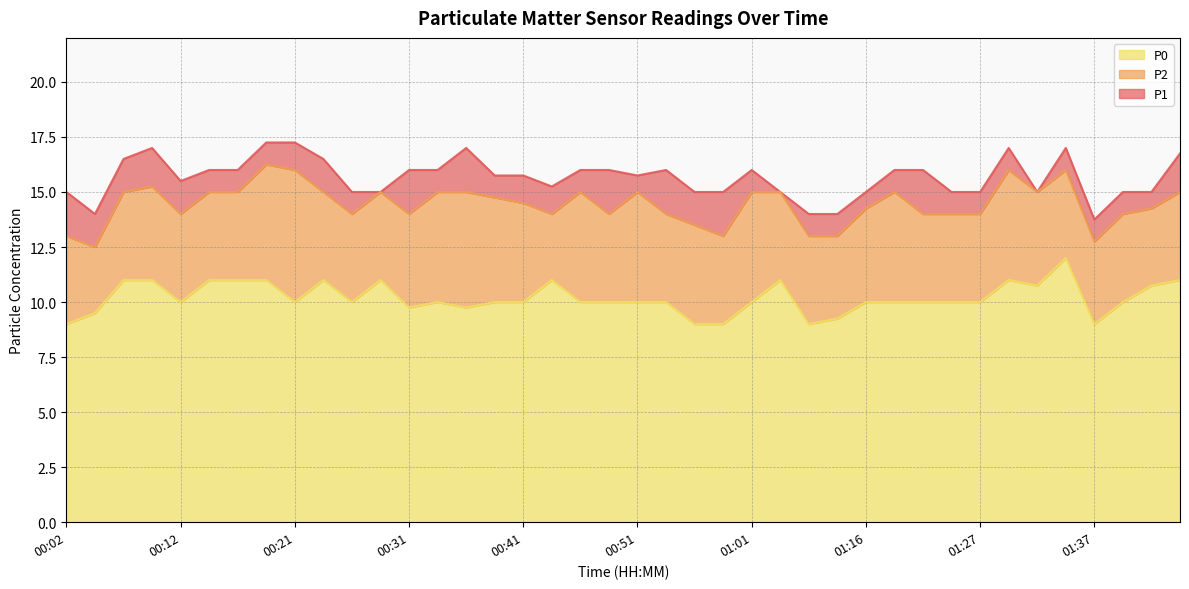

Is it true that P2 equals 14.5 at 00:41?

True